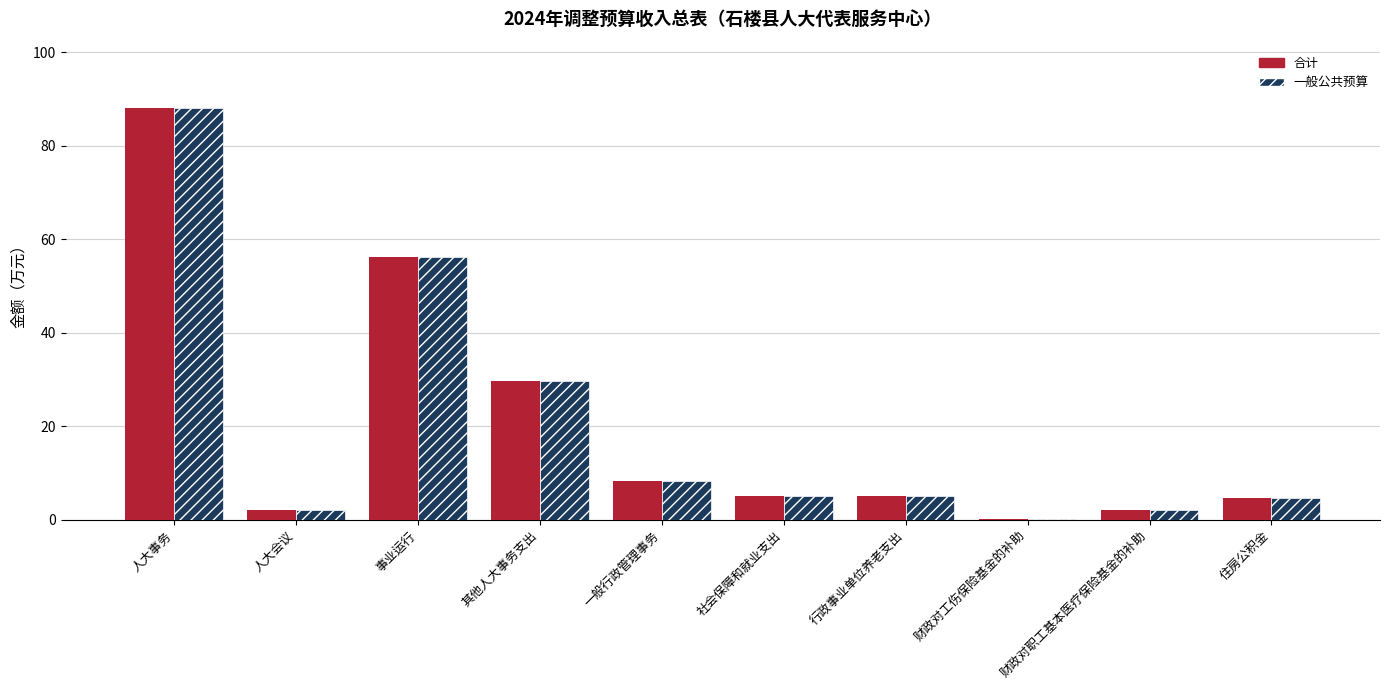

What is the greatest value displayed?

88.2